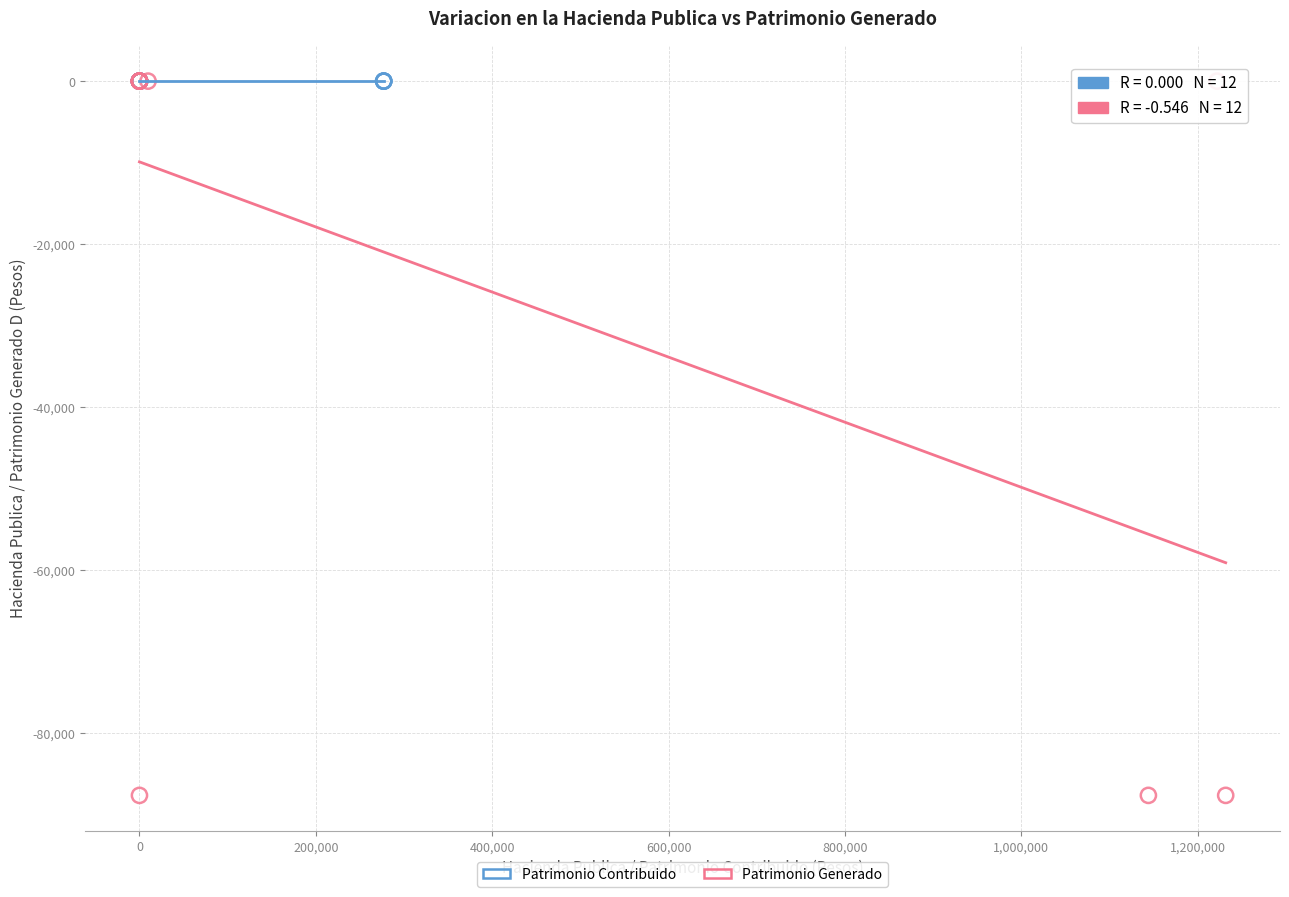

What are all the series names shown in the legend?

Patrimonio Contribuido, Patrimonio Generado